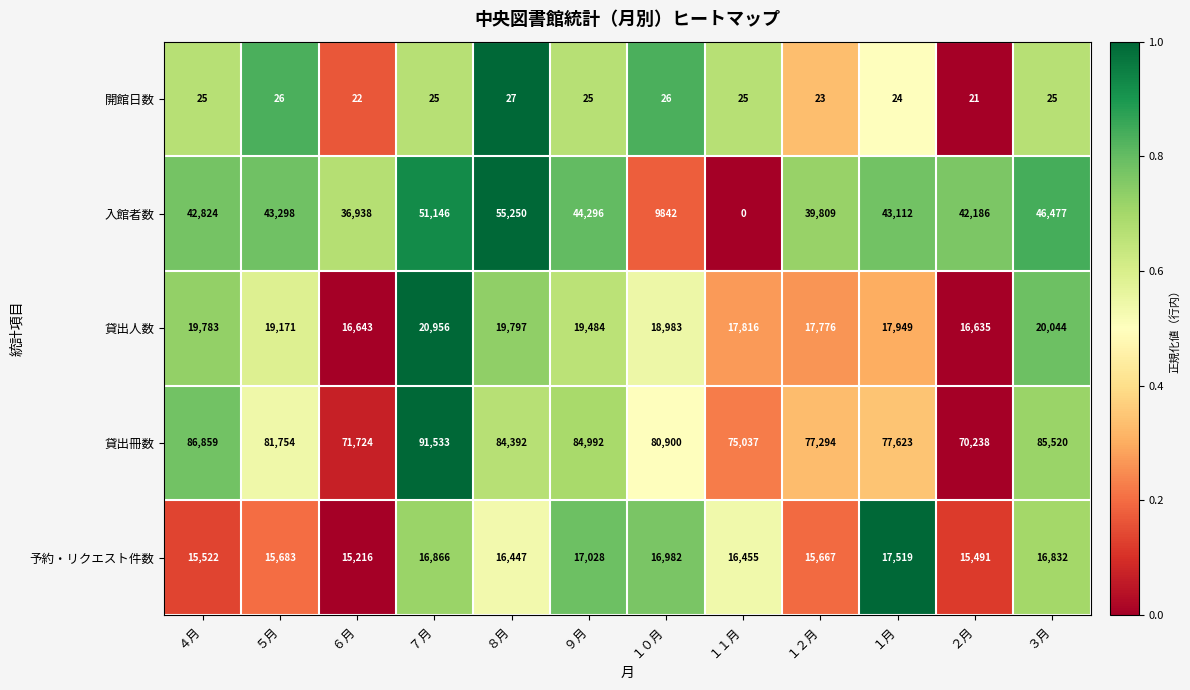

What is the sum of the 開館日数 values at ４月 and １０月?

51